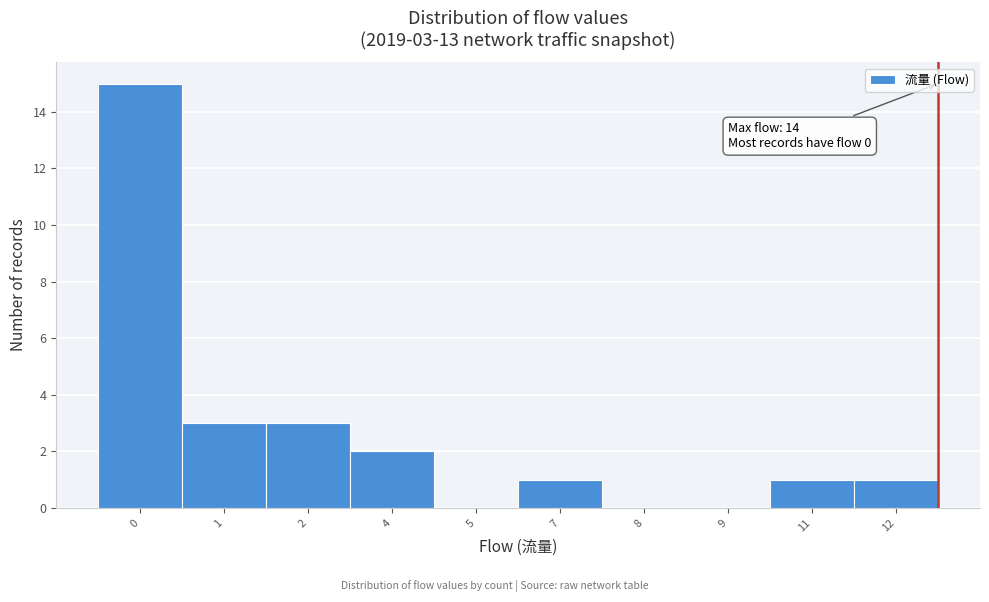

Reading right to left, list all the values displayed in this chart.

12=1	11=1	9=0	8=0	7=1	5=0	4=2	2=3	1=3	0=15